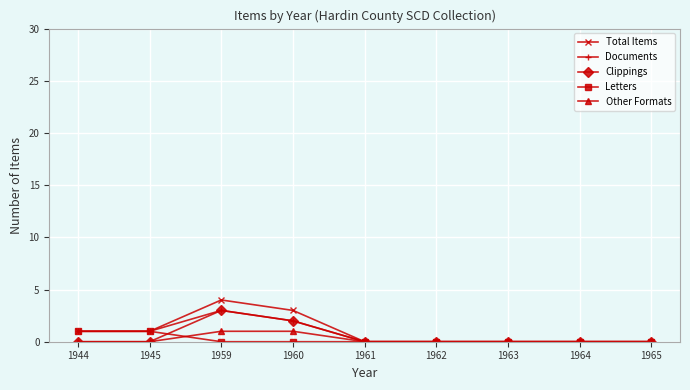

What is the total value across all series at 1959?

11